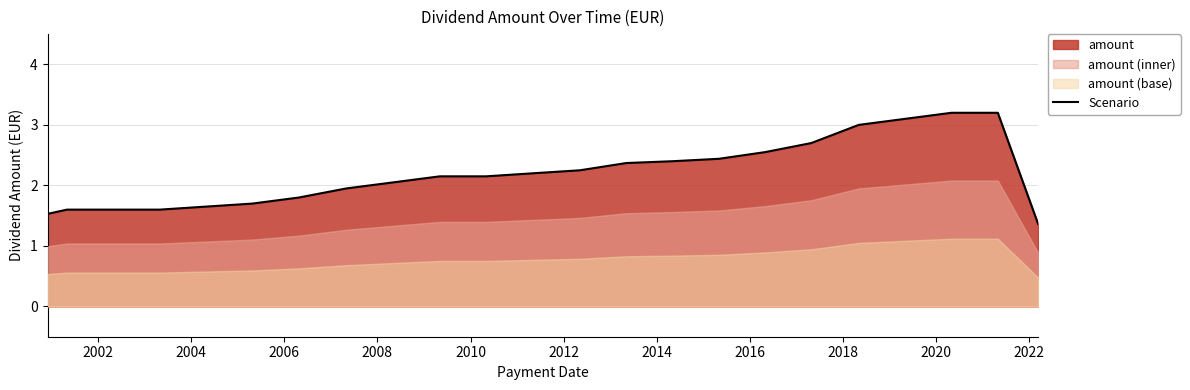

The chart shows a value of 1.6 at 2002. True or false?

True